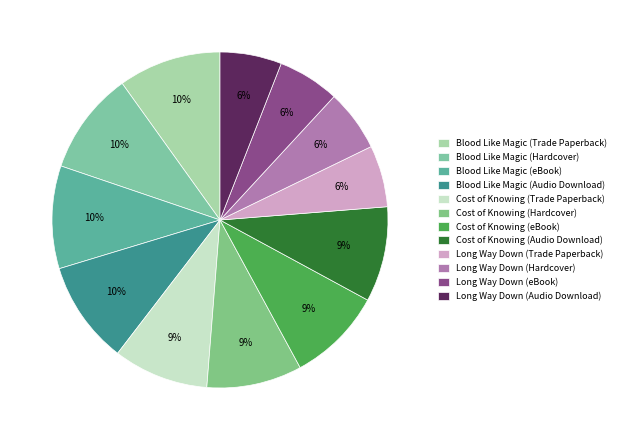

Is it true that Cost of Knowing (eBook) is 9% of the pie?

True